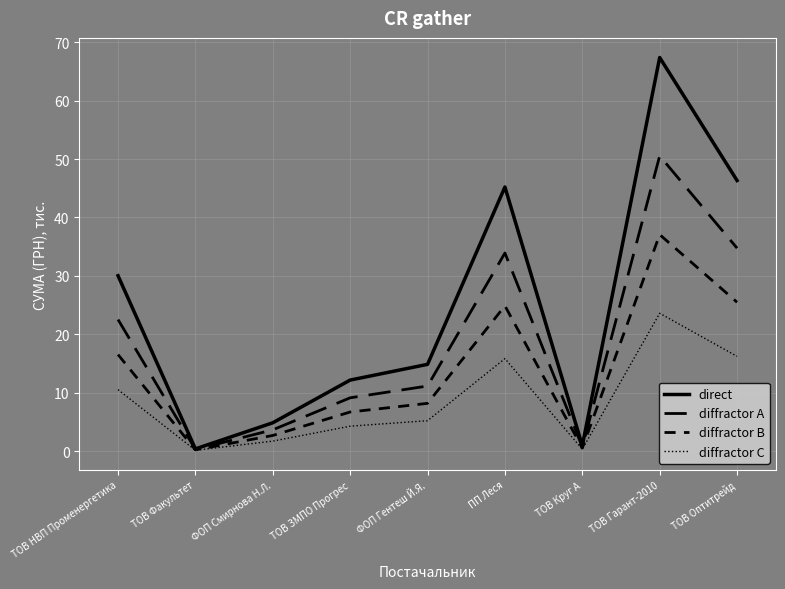

True or false: direct and diffractor A intersect in this chart.

False